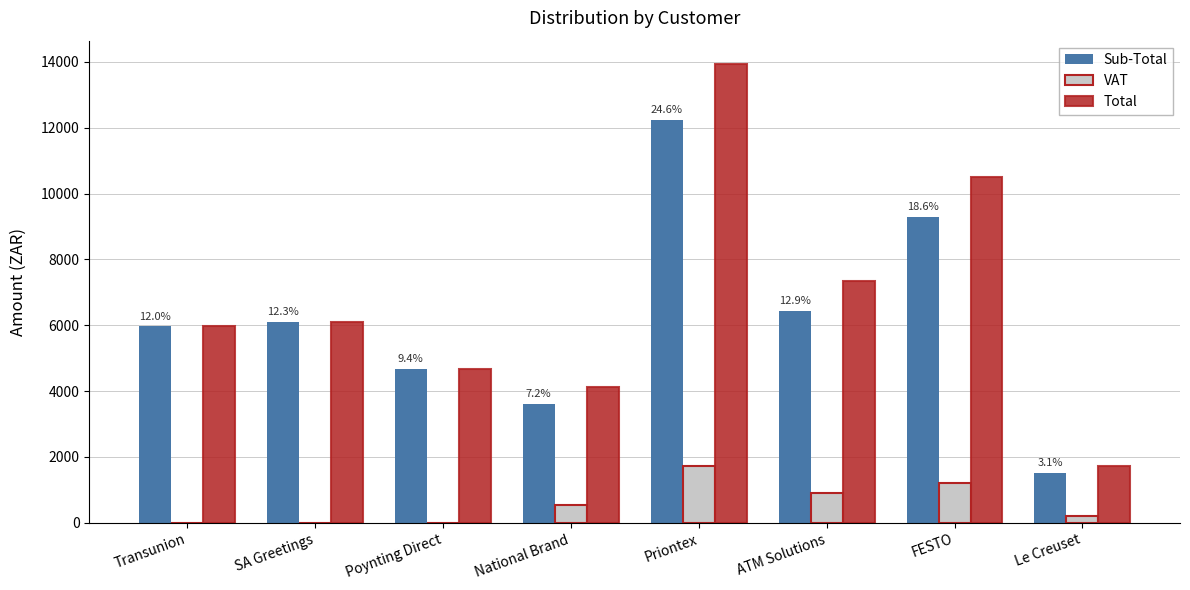

What is the sum of the Total values at Transunion and ATM Solutions?

13311.9